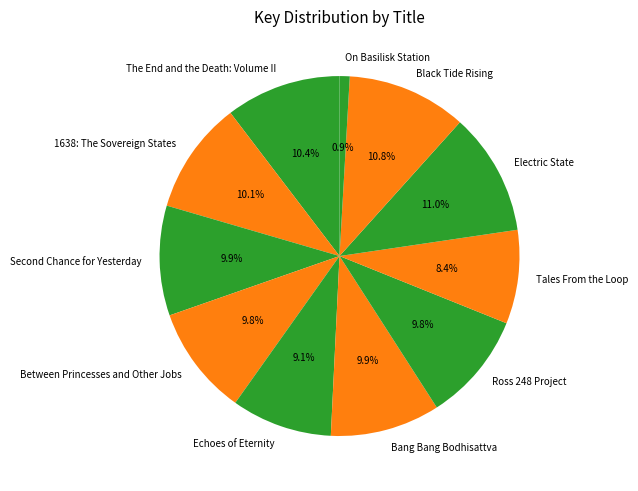

How many segments does this pie chart have?

11